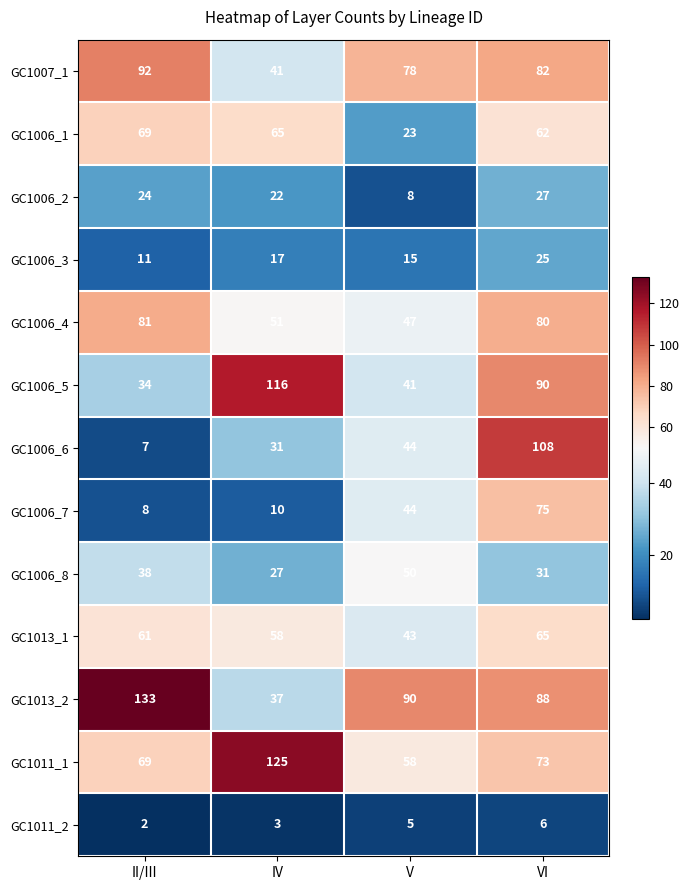

The value of GC1006_8 at IV is 27. True or false?

True